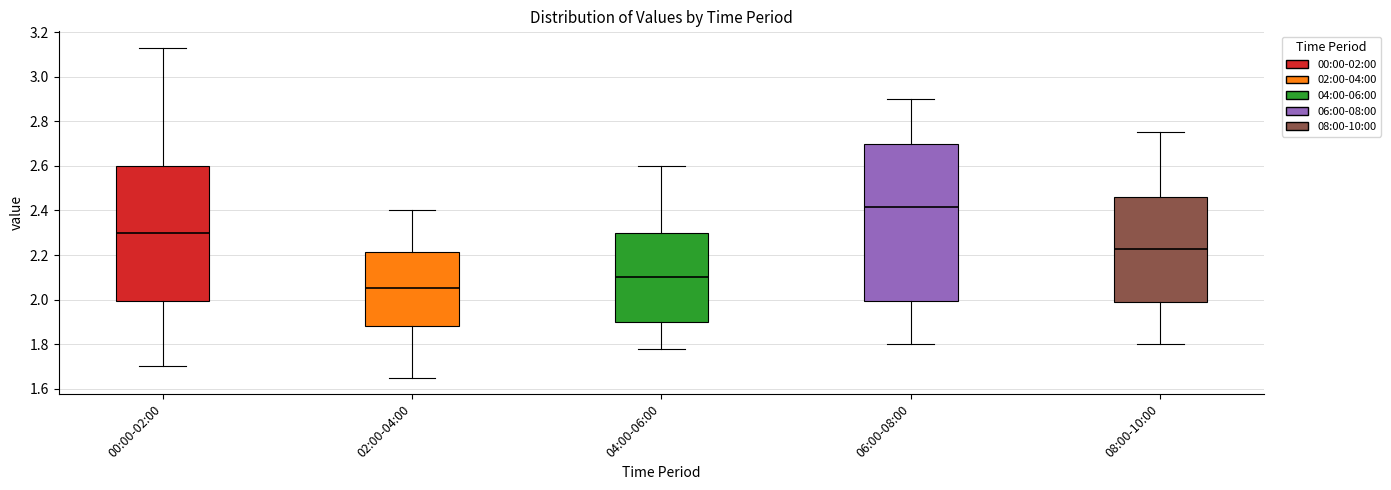

Comparing the boxes themselves (not the whiskers), which one is the tallest?

06:00-08:00